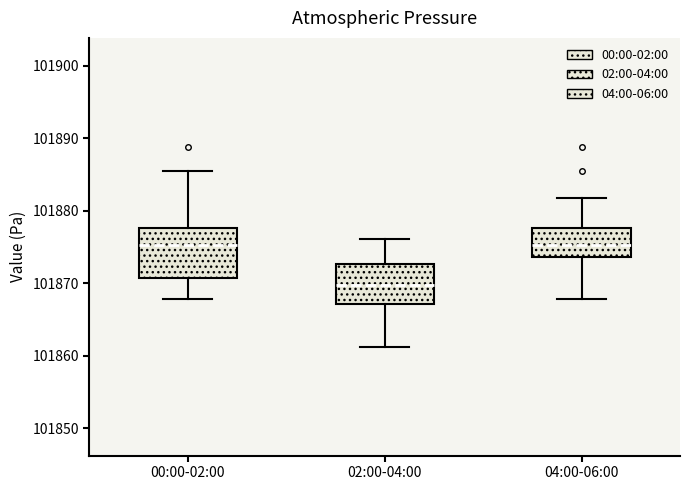

Comparing the boxes themselves (not the whiskers), which one is the tallest?

00:00-02:00